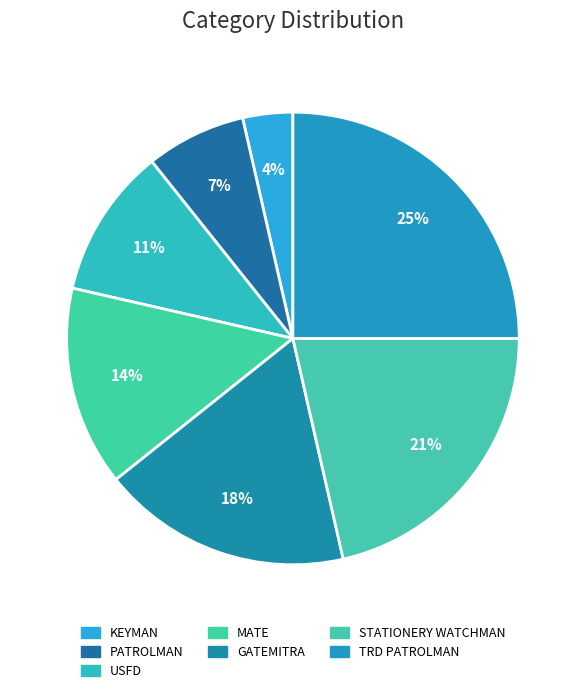

What is the largest slice in the pie chart?

TRD PATROLMAN